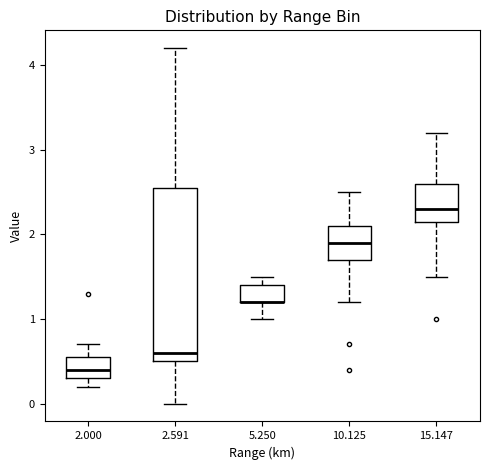

Reading left to right, read every box against the y-axis: the position of its median line, the range the box covers, and the ends of its whiskers. The values are not printed on the chart, so give them approximately, as read against the axis.

2.000: median 0.4, box 0.3 to 0.6, whiskers 0.2 to 0.7
2.591: median 0.6, box 0.5 to 2.6, whiskers 0.0 to 4.2
5.250: median 1.2 (drawn on the box's lower edge), box 1.2 to 1.4, whiskers 1.0 to 1.5
10.125: median 1.9, box 1.7 to 2.1, whiskers 1.2 to 2.5
15.147: median 2.3, box 2.2 to 2.6, whiskers 1.5 to 3.2